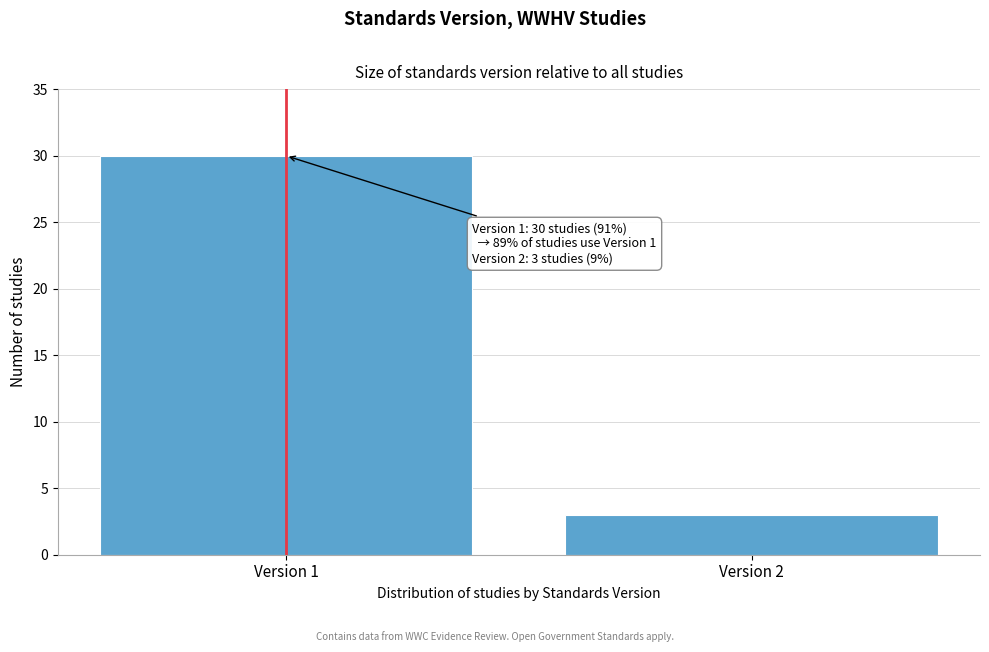

Reading left to right, list all the values displayed in this chart.

Version 1=30	Version 2=3